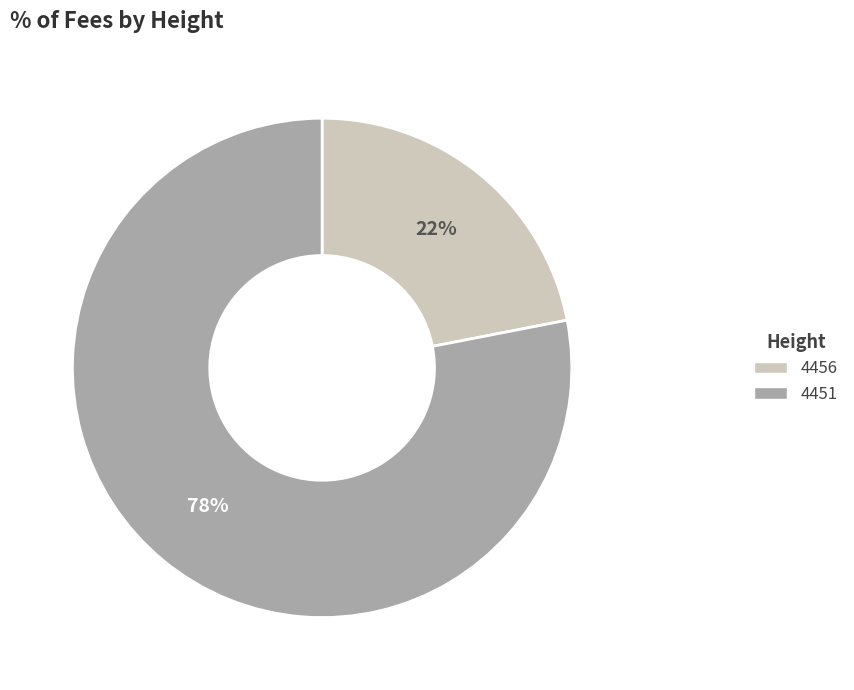

What percentage is the 4451 slice, to the nearest percent?

78%